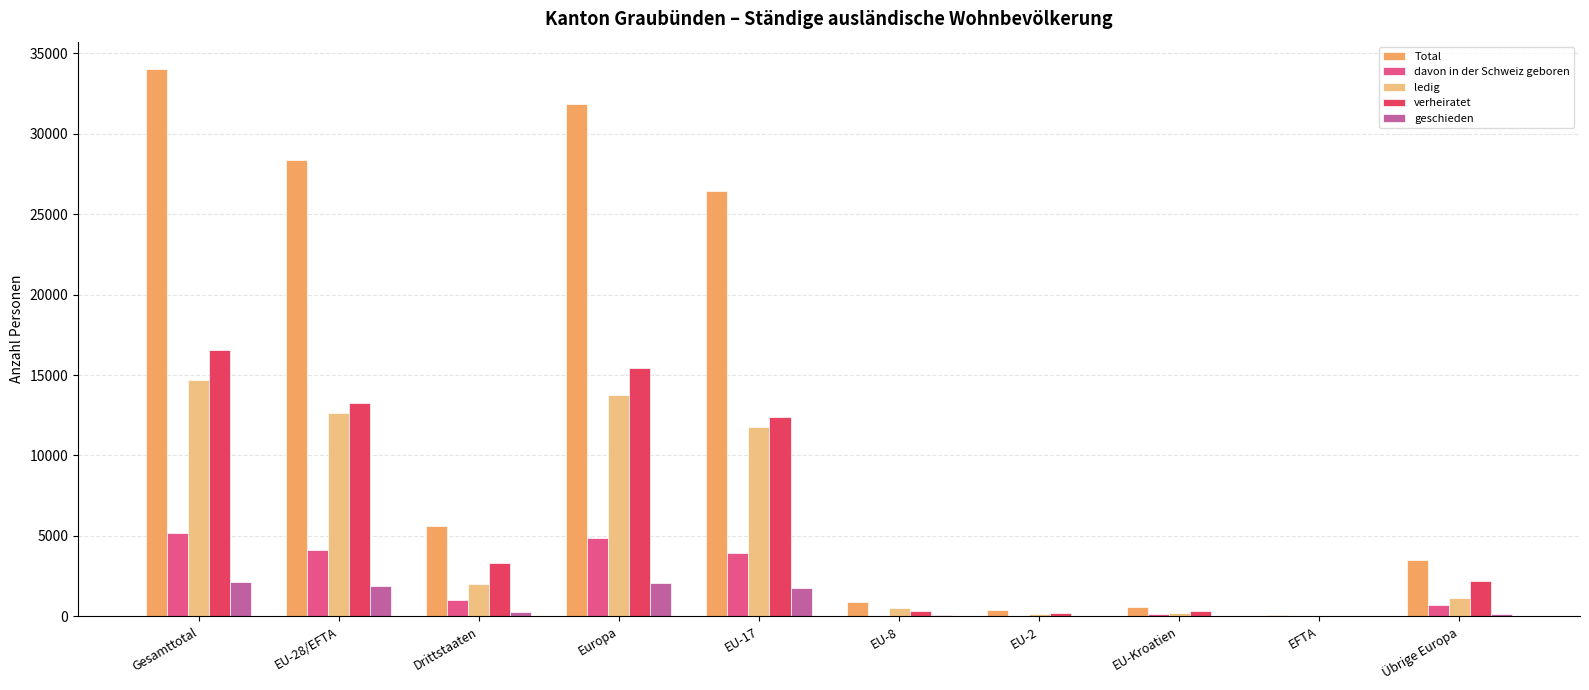

Is the value of verheiratet at EFTA greater than the value of Total at Gesamttotal?

No